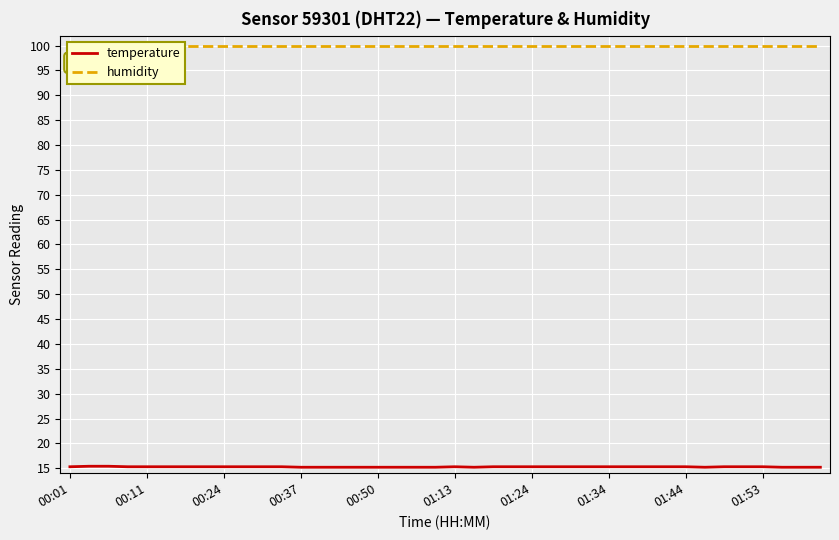

The value of temperature at 01:34 is 15.3. True or false?

True